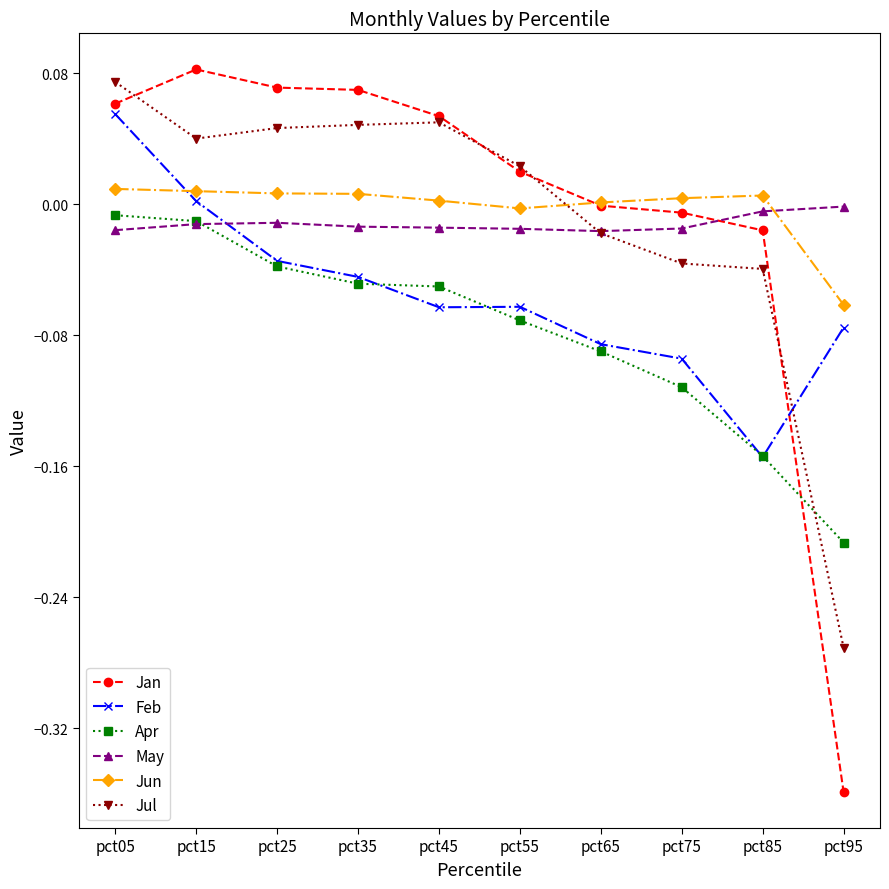

Between pct15 and pct65, which series saw the biggest shift?

Feb